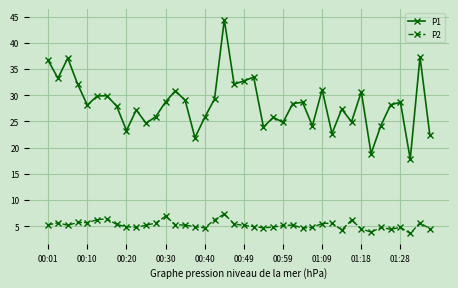

Is this an area chart (filled region under the line)?

No